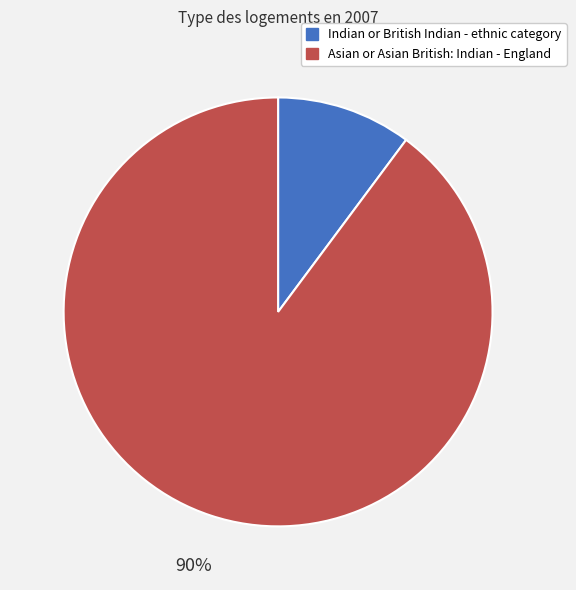

The Indian or British Indian - ethnic category slice represents 10% of the pie. True or false?

True